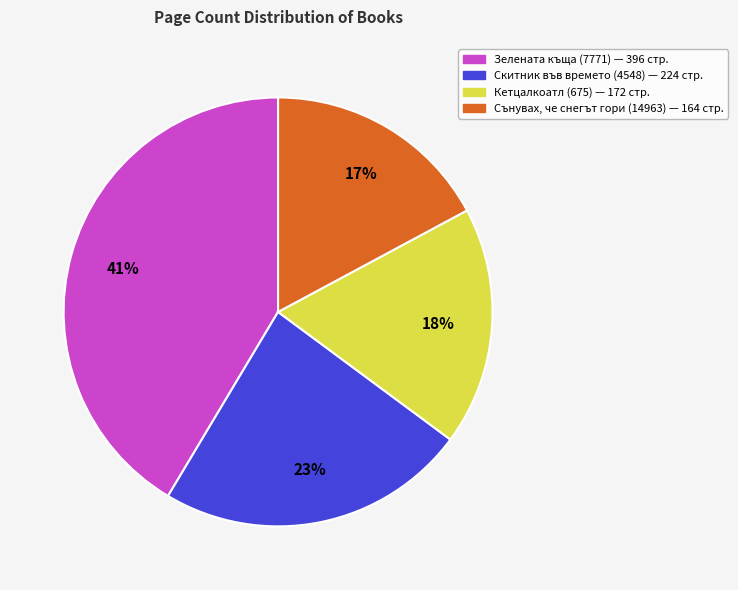

Rank the categories by value from highest to lowest.

Зелената къща (7771), Скитник във времето (4548), Кетцалкоатл (675), Сънувах, че снегът гори (14963)